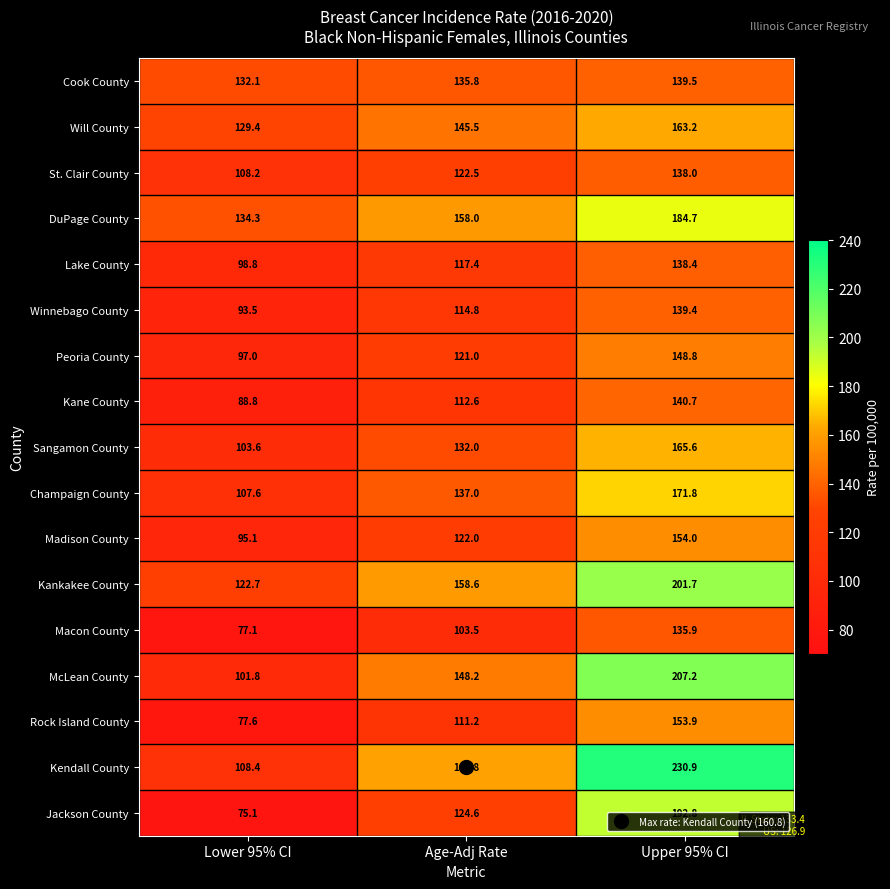

The value of McLean County at Upper 95% CI is 207.2. True or false?

True